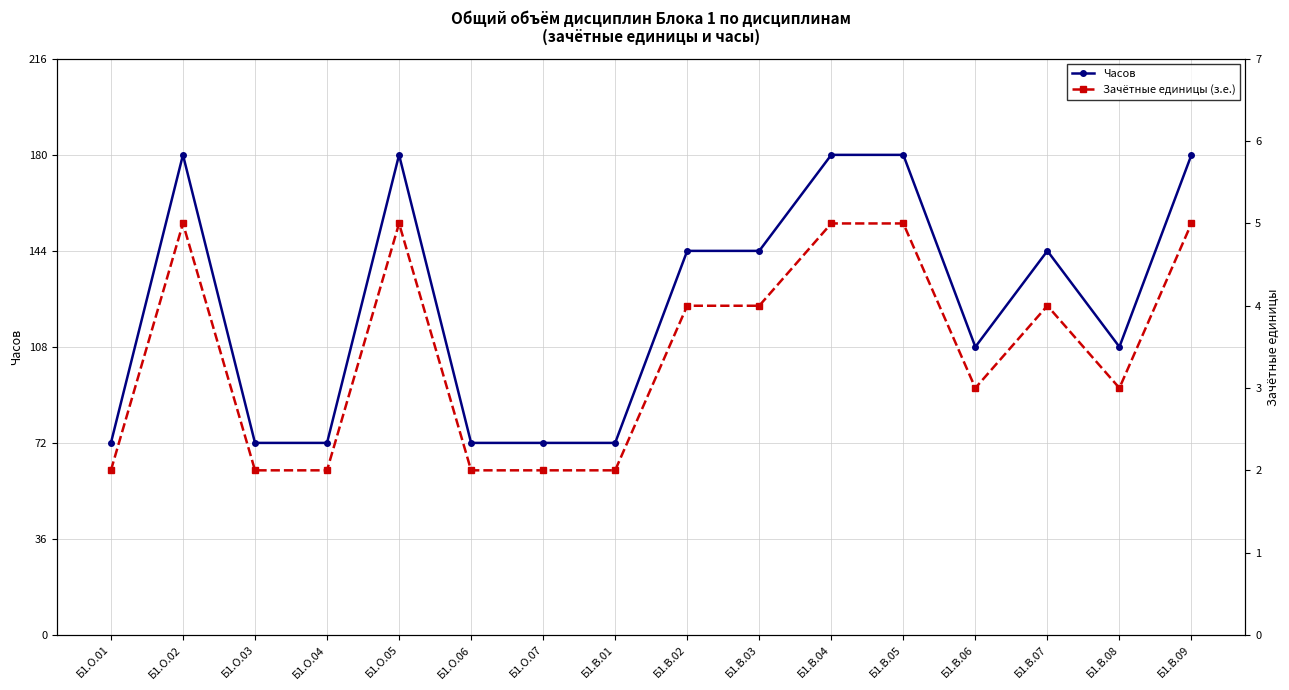

In Зачётные единицы (з.е.), how many points are lower than both neighbors (excluding endpoints)?

2